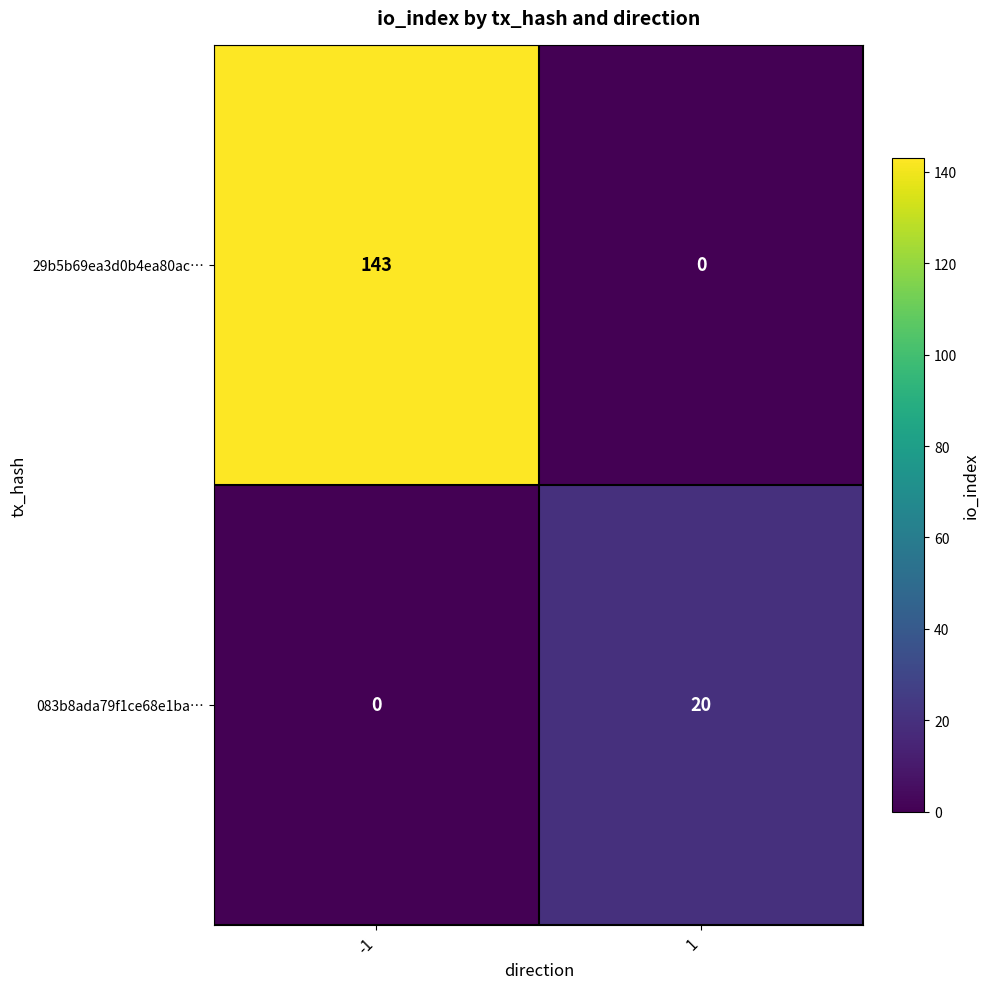

What is the maximum value shown in the chart?

143